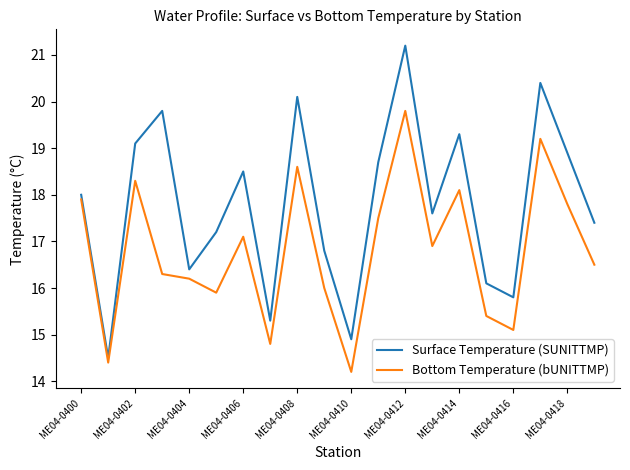

What are all the series names shown in the legend?

Surface Temperature (SUNITTMP), Bottom Temperature (bUNITTMP)